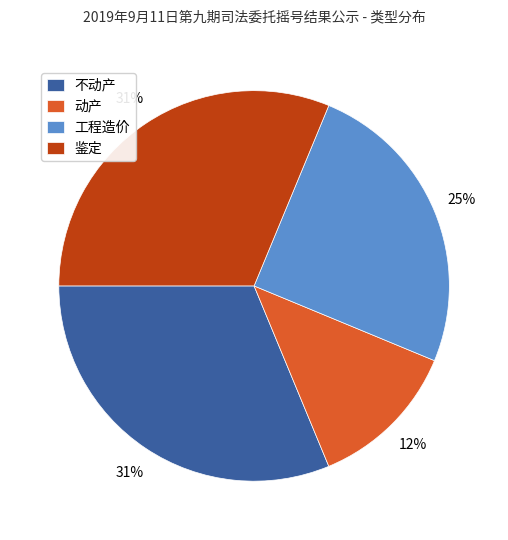

The 动产 slice represents 12% of the pie. True or false?

True